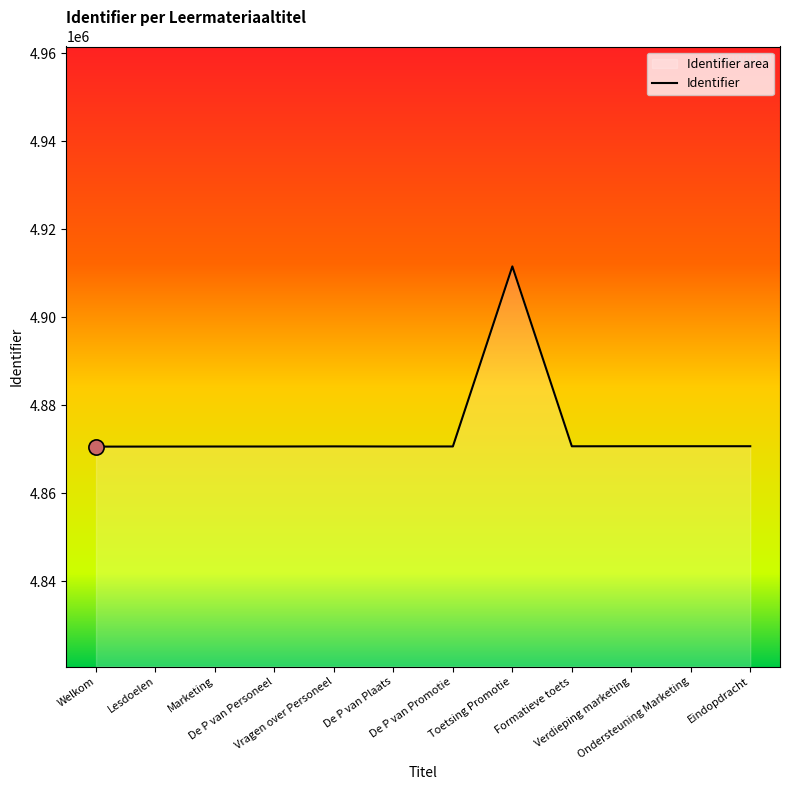

What is the change in value from Verdieping marketing to Eindopdracht?

+4